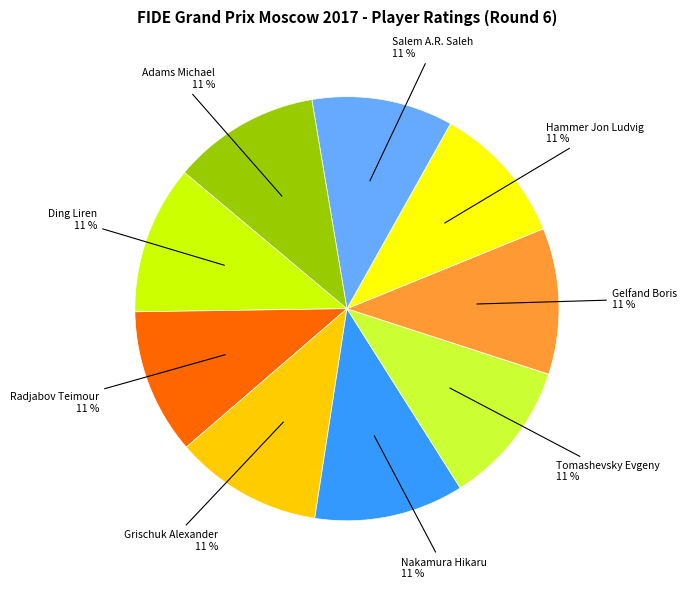

To the nearest percent, what is the average slice percentage?

11%